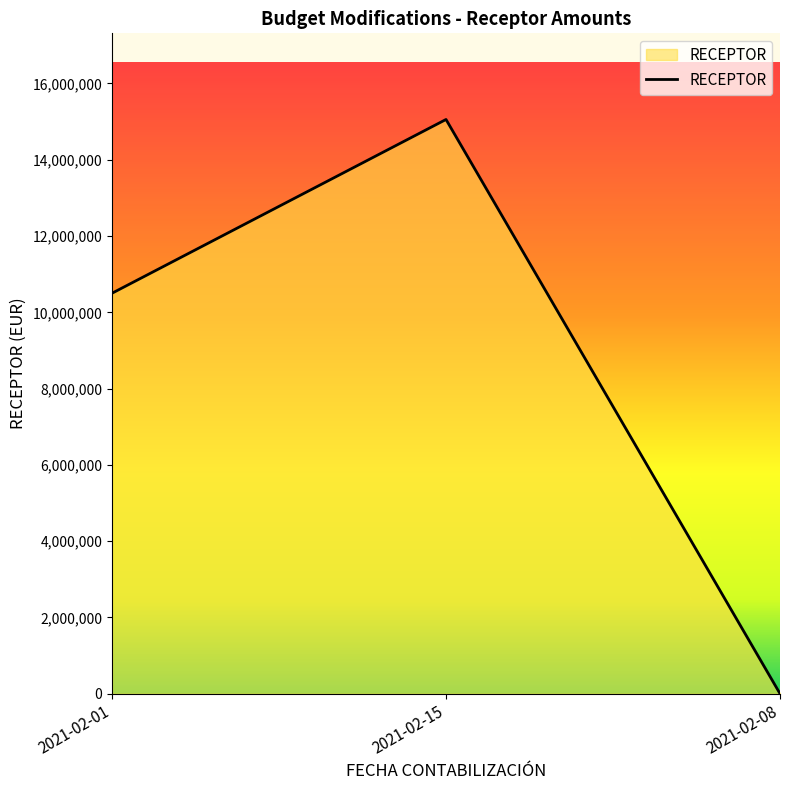

Is it true that the value at 2021-02-15 is 98265?

False